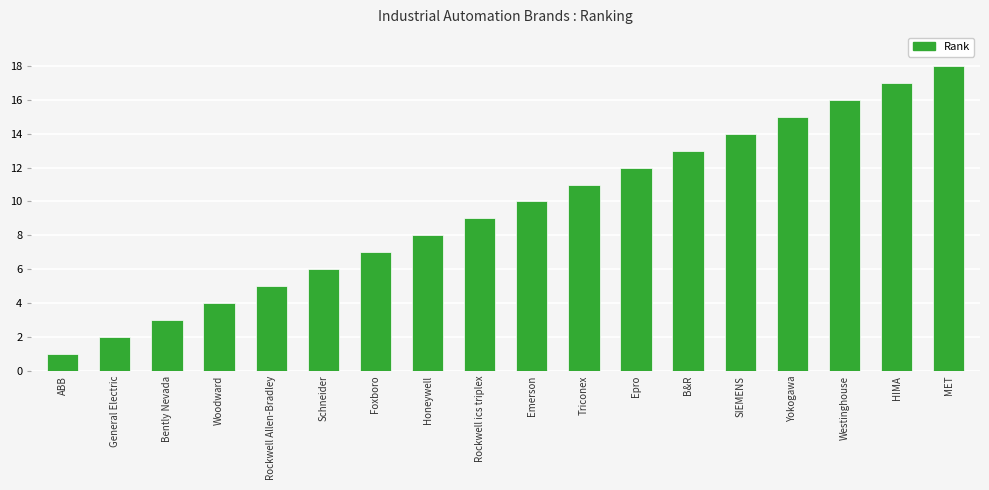

Which has a higher value, ABB or Emerson?

Emerson